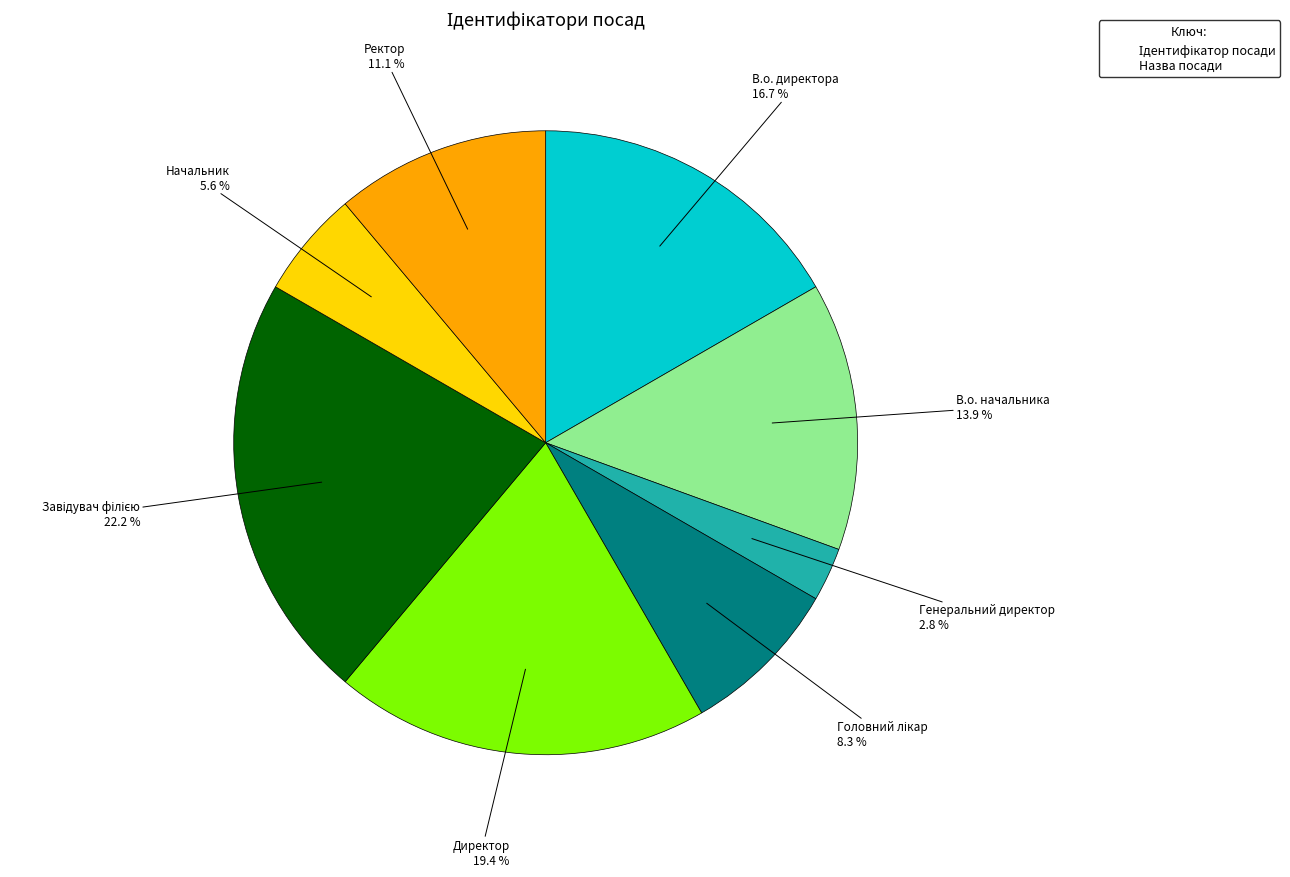

How many segments does this pie chart have?

8